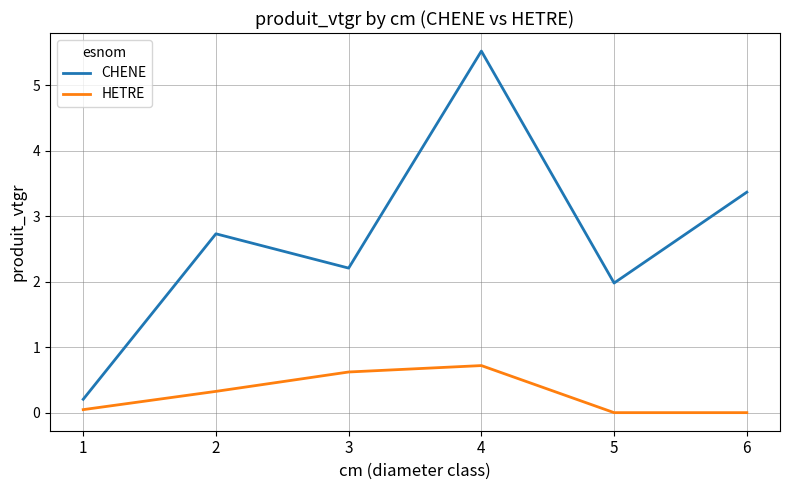

What is the difference between the HETRE values at 3 and 2?

0.3